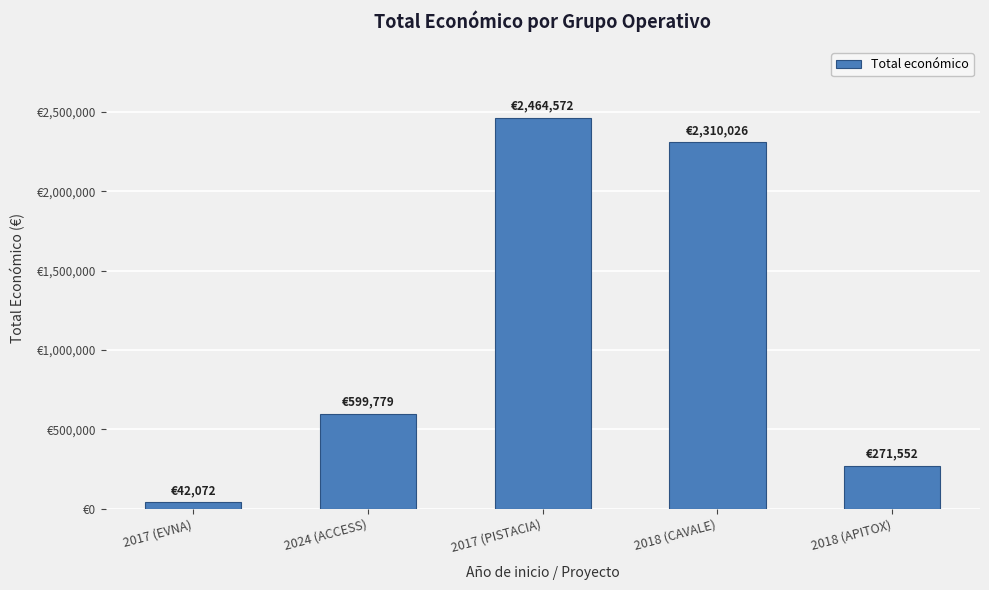

What is the value of the 4th bar from the left?

2310026